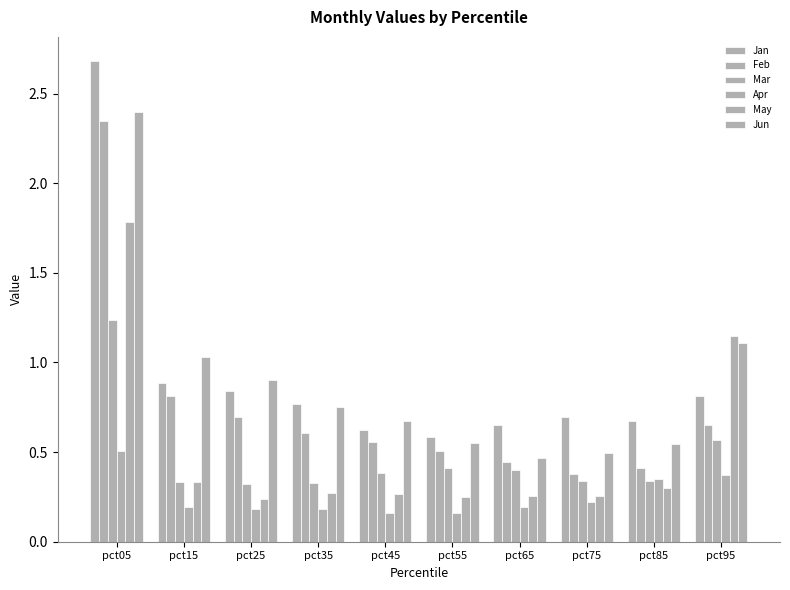

Which category has the lowest value across all series?

pct55